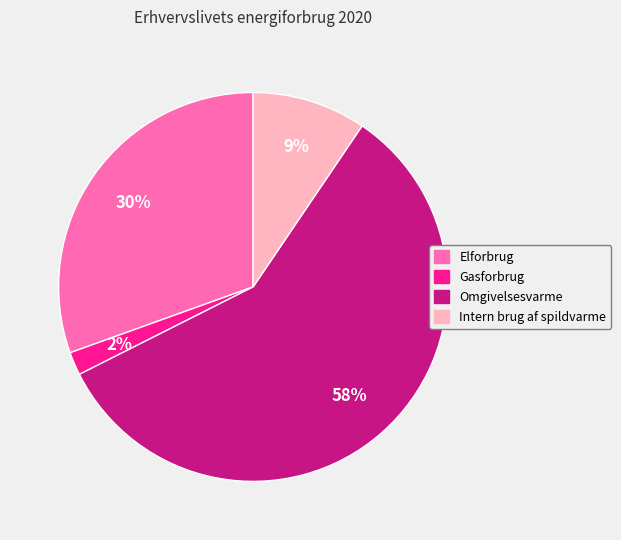

Count the number of slices in the pie.

4